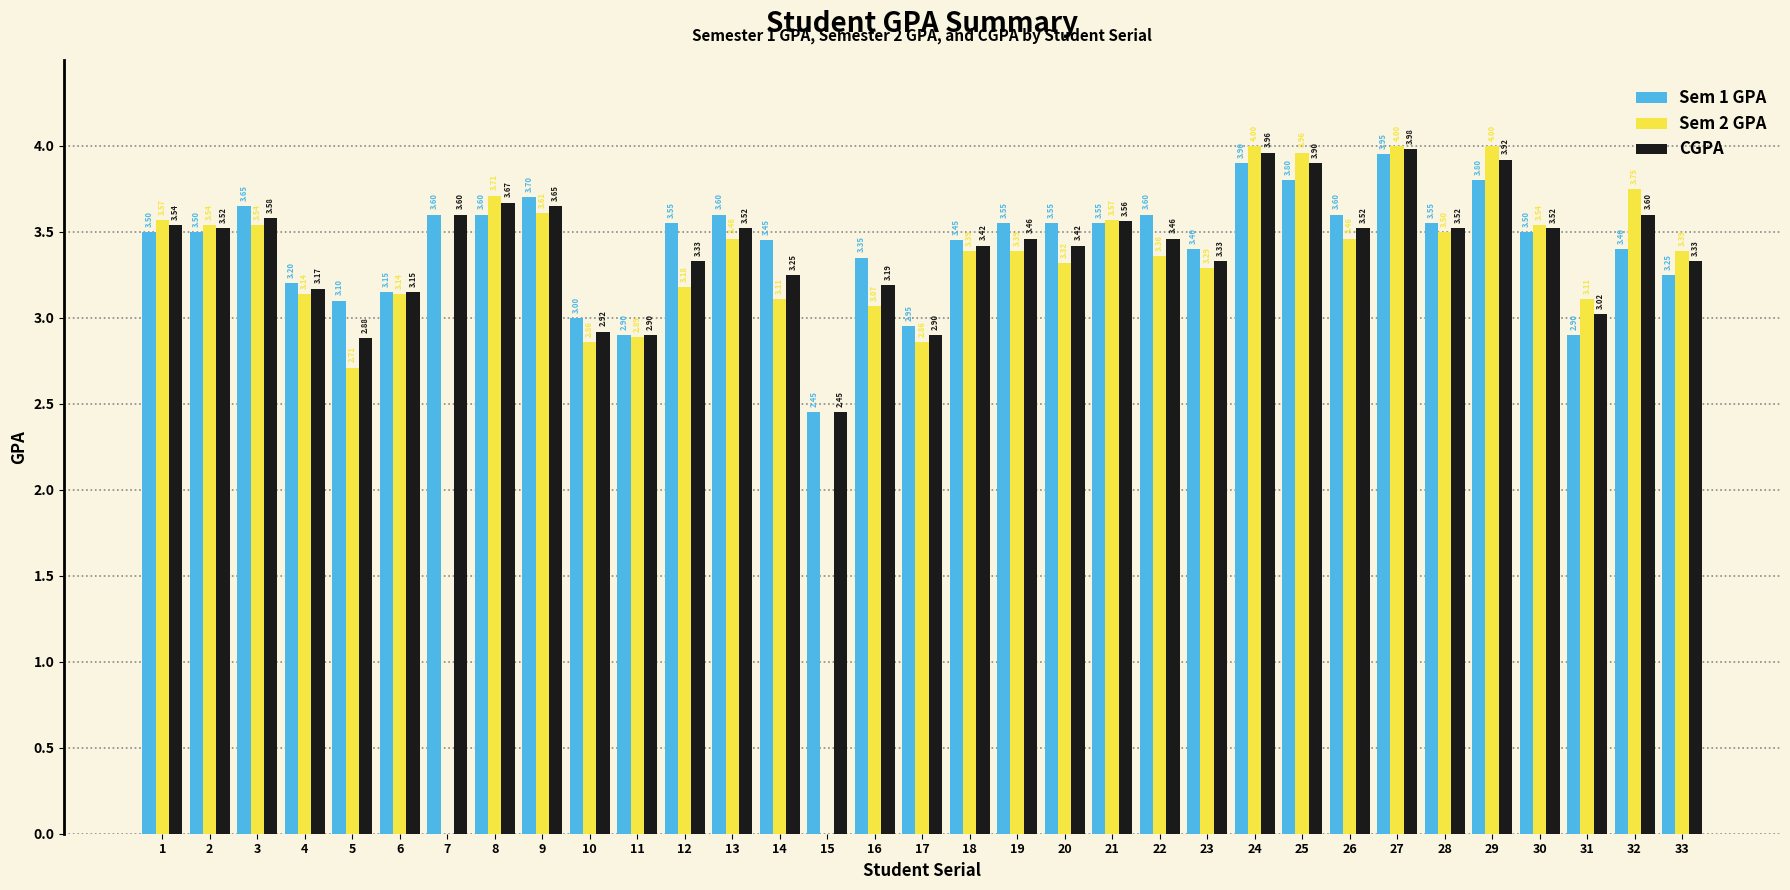

Which series has the widest spread of values?

Sem 2 GPA